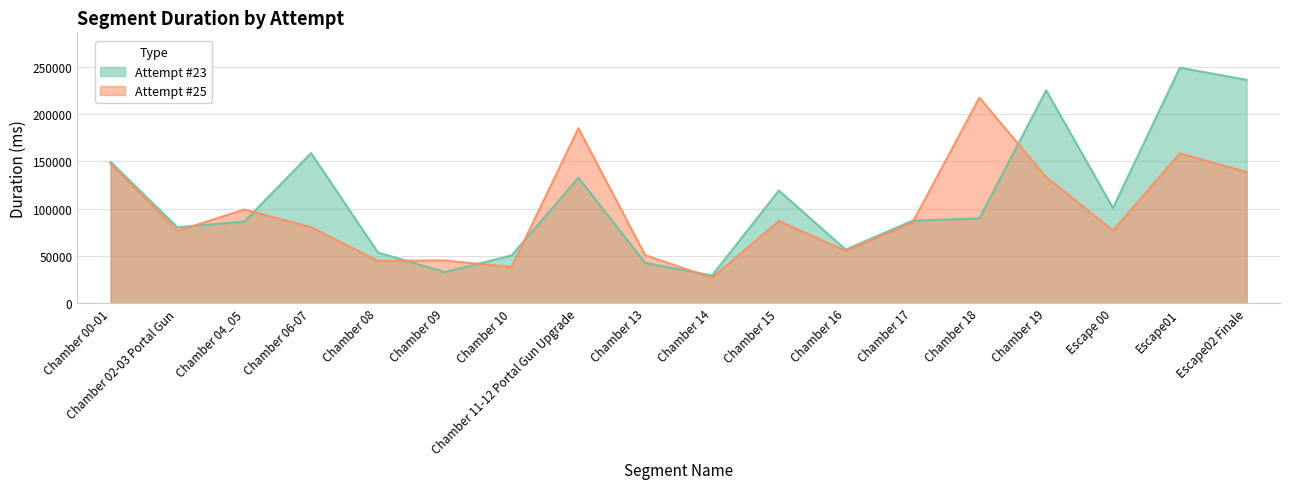

At Chamber 04_05, list the series in order from largest to smallest.

Attempt #25, Attempt #23